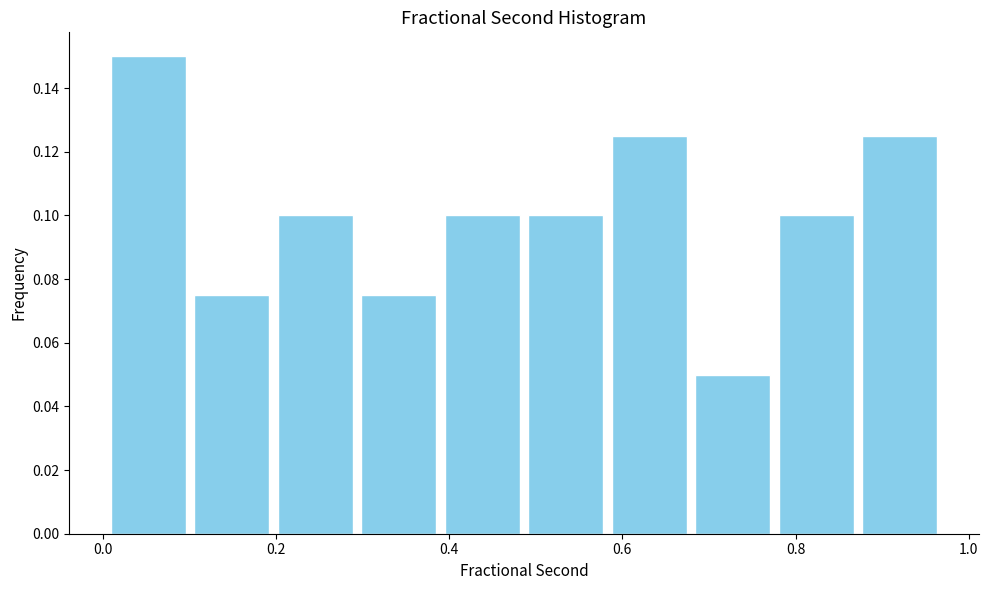

Reading left to right, transcribe this chart: for each bar, give the range it covers on the x-axis and its height. Neither the bar edges nor the heights are printed on the chart, so give them approximately, as read against the axes.

0.00 to 0.10: 0.150
0.10 to 0.20: 0.076
0.20 to 0.30: 0.100
0.30 to 0.40: 0.076
0.40 to 0.48: 0.100
0.48 to 0.58: 0.100
0.58 to 0.68: 0.126
0.68 to 0.78: 0.050
0.78 to 0.88: 0.100
0.88 to 0.96: 0.126